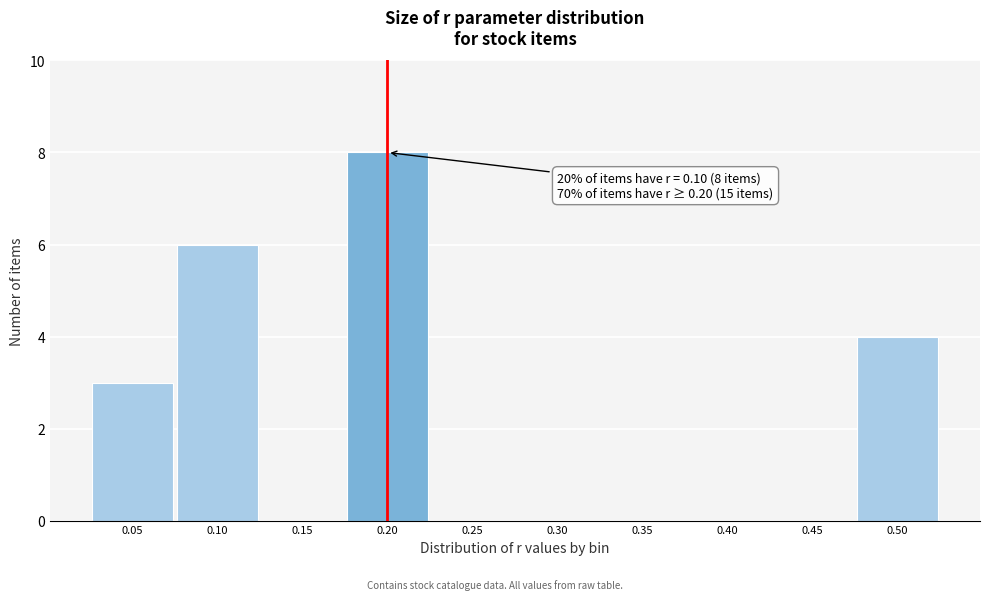

Which range on the x-axis has the tallest bar?

0.175 to 0.225